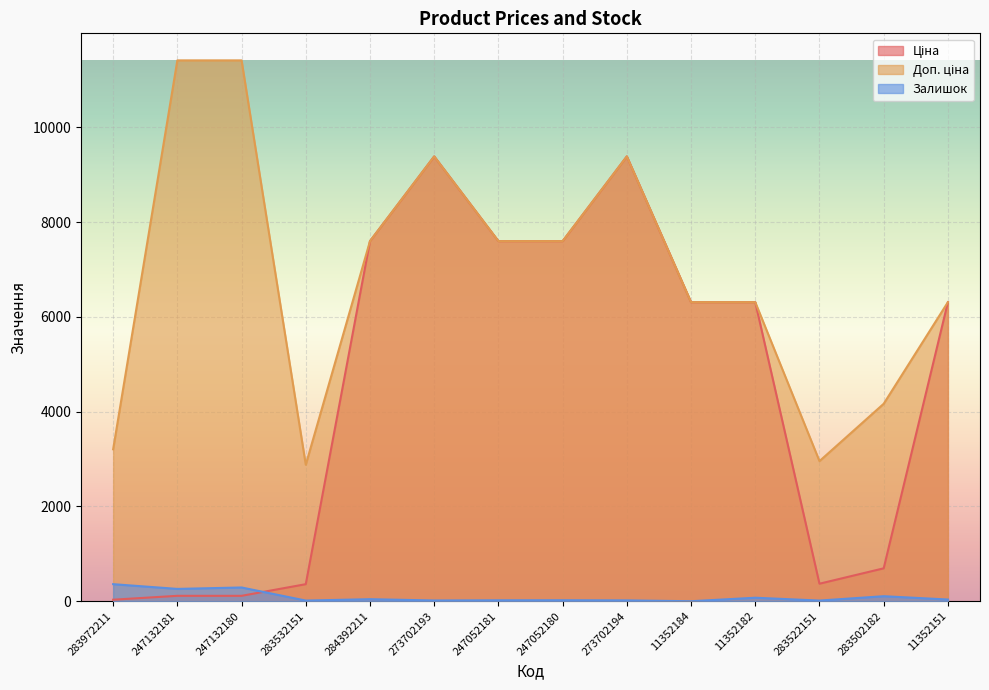

What position from the left is 11352182?

11